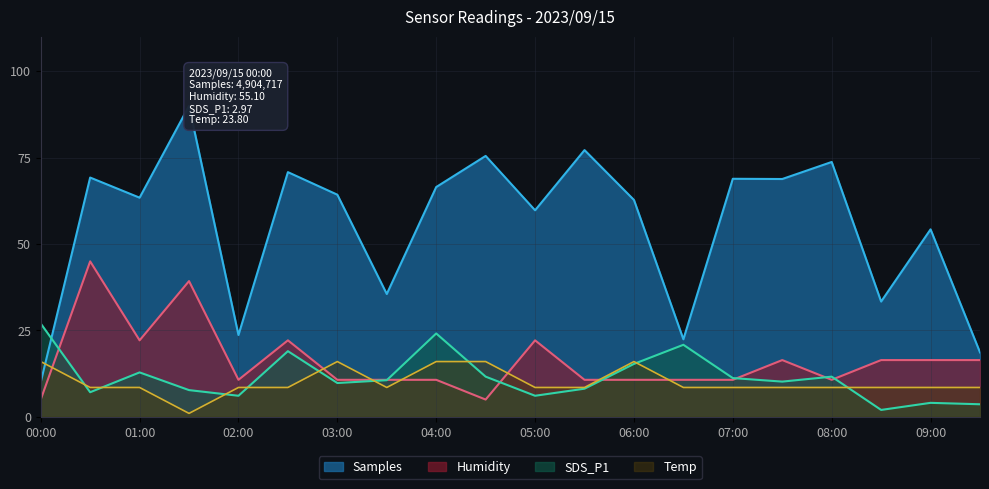

Reading left to right, what are all the values shown in this chart?

Samples: 00:00=10.0	00:30=69.3	01:00=63.4	01:30=90.0	02:00=23.7	02:30=70.8	03:00=64.3	03:30=35.5	04:00=66.5	04:30=75.5	05:00=59.8	05:30=77.2	06:00=62.8	06:30=22.4	07:00=68.9	07:30=68.8	08:00=73.8	08:30=33.4	09:00=54.3	09:30=18.6
SDS_P1: 00:00=27.0	00:30=7.1	01:00=12.9	01:30=7.7	02:00=6.1	02:30=19.0	03:00=9.8	03:30=10.6	04:00=24.1	04:30=11.6	05:00=6.1	05:30=8.1	06:00=15.3	06:30=20.9	07:00=11.2	07:30=10.2	08:00=11.6	08:30=2.0	09:00=4.0	09:30=3.6
Humidity: 00:00=5.0	00:30=45.0	01:00=22.1	01:30=39.3	02:00=10.7	02:30=22.1	03:00=10.7	03:30=10.7	04:00=10.7	04:30=5.0	05:00=22.1	05:30=10.7	06:00=10.7	06:30=10.7	07:00=10.7	07:30=16.4	08:00=10.7	08:30=16.4	09:00=16.4	09:30=16.4
Temp: 00:00=16.0	00:30=8.5	01:00=8.5	01:30=1.0	02:00=8.5	02:30=8.5	03:00=16.0	03:30=8.5	04:00=16.0	04:30=16.0	05:00=8.5	05:30=8.5	06:00=16.0	06:30=8.5	07:00=8.5	07:30=8.5	08:00=8.5	08:30=8.5	09:00=8.5	09:30=8.5